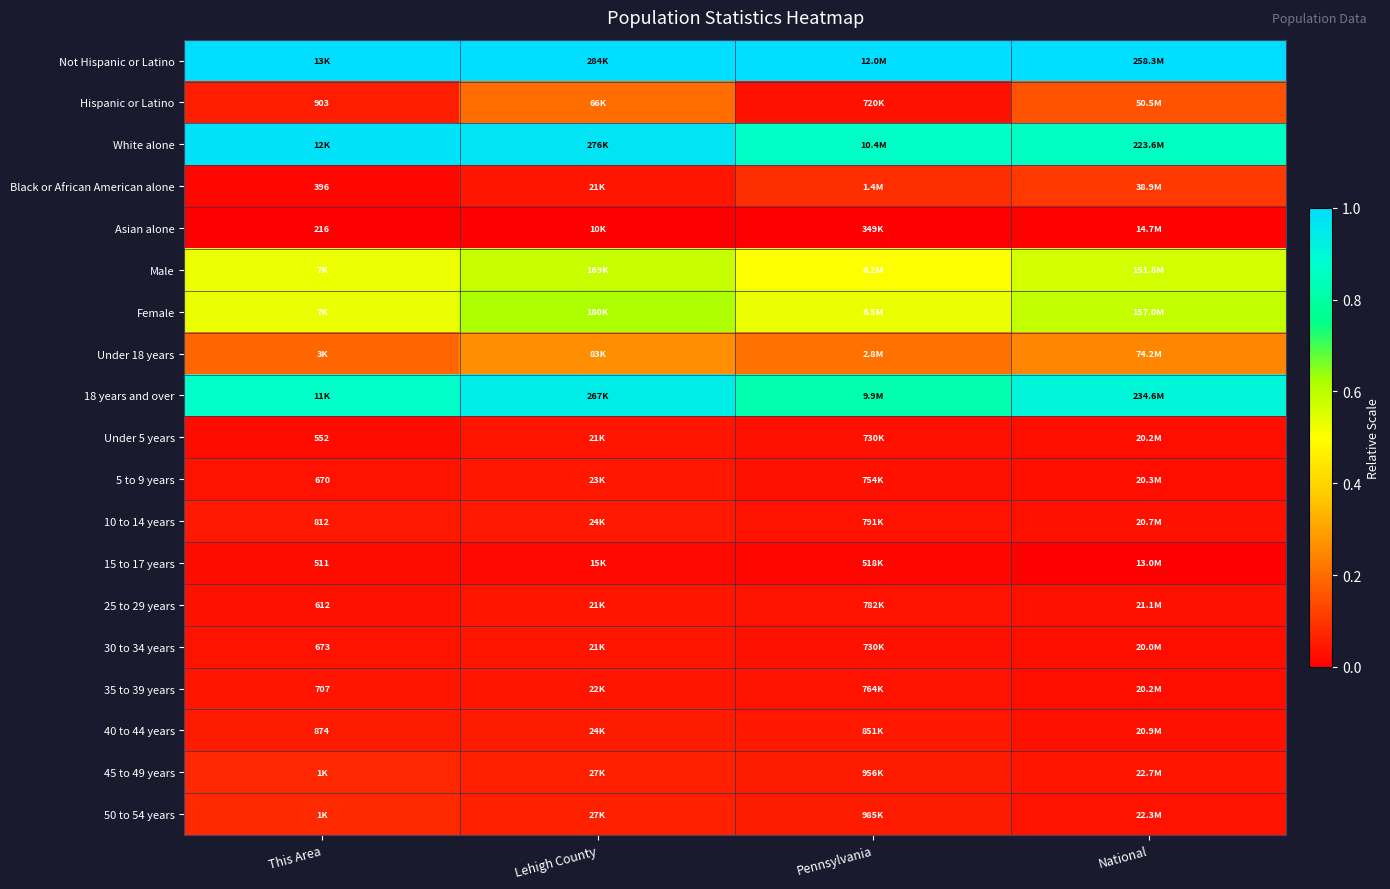

The 50 to 54 years series shows 0.0 at National. True or false?

False